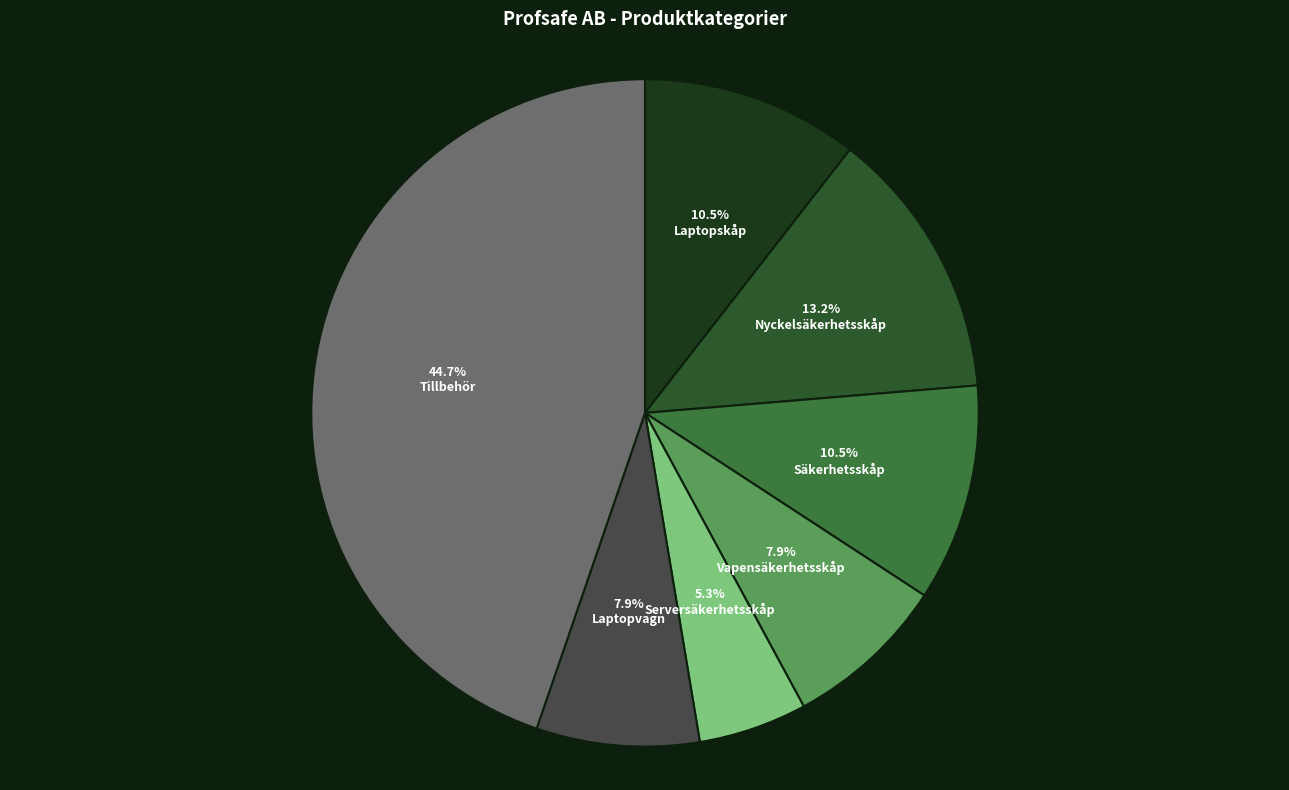

How many slices are in this pie chart?

7